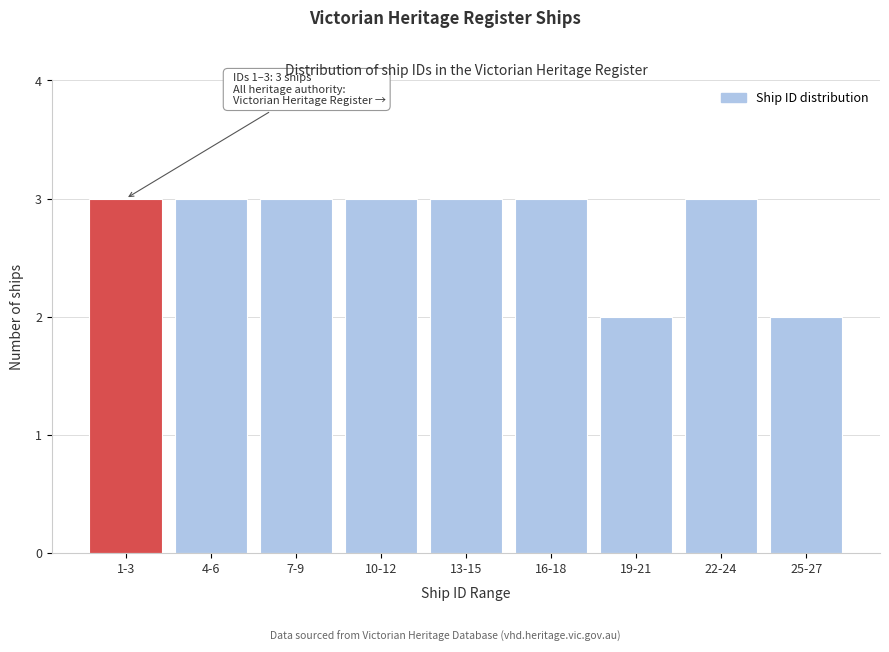

Reading right to left, transcribe all the data shown in this chart.

25-27=2	22-24=3	19-21=2	16-18=3	13-15=3	10-12=3	7-9=3	4-6=3	1-3=3